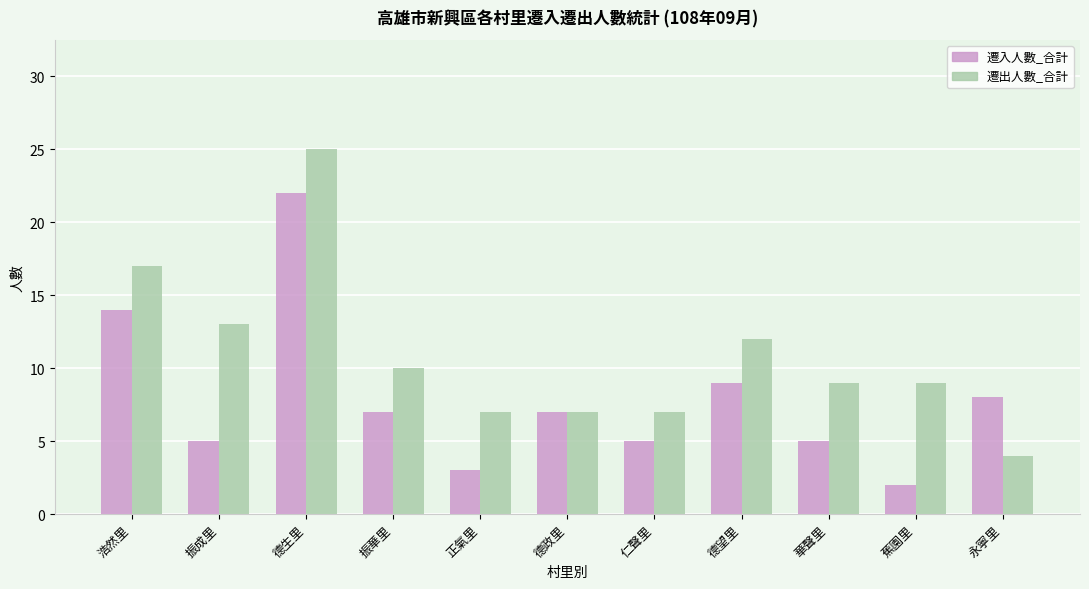

Where is 遷入人數_合計 nearest to the value 12?

浩然里